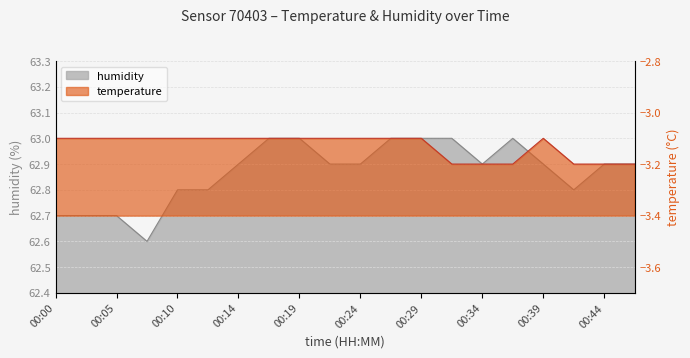

At which category is the sum across all series the highest?

00:17